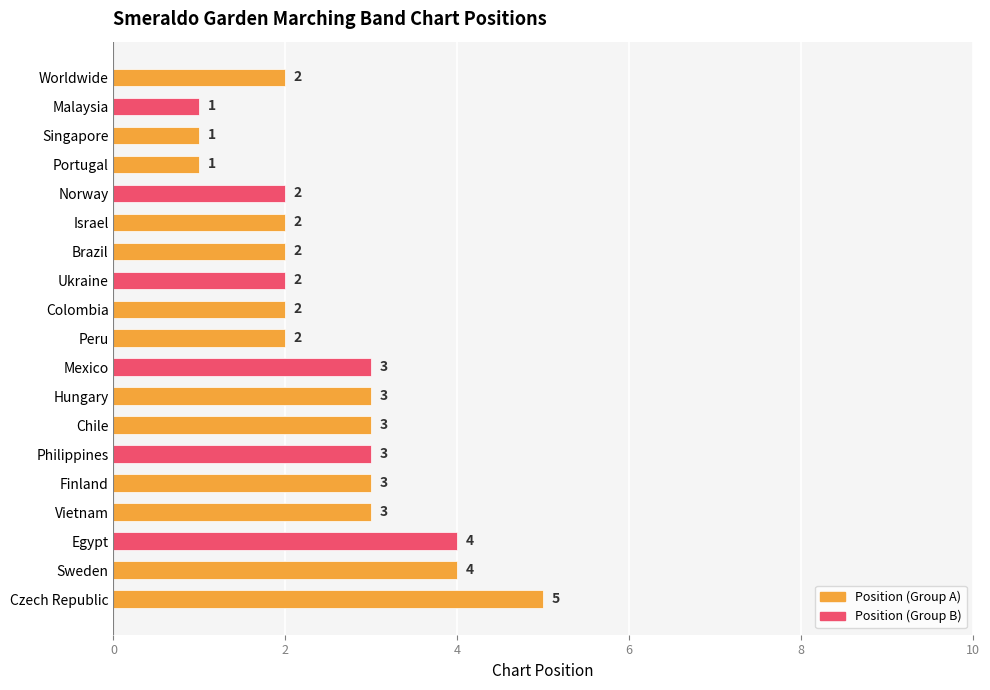

What is the label of the 13th bar from the bottom?

Brazil